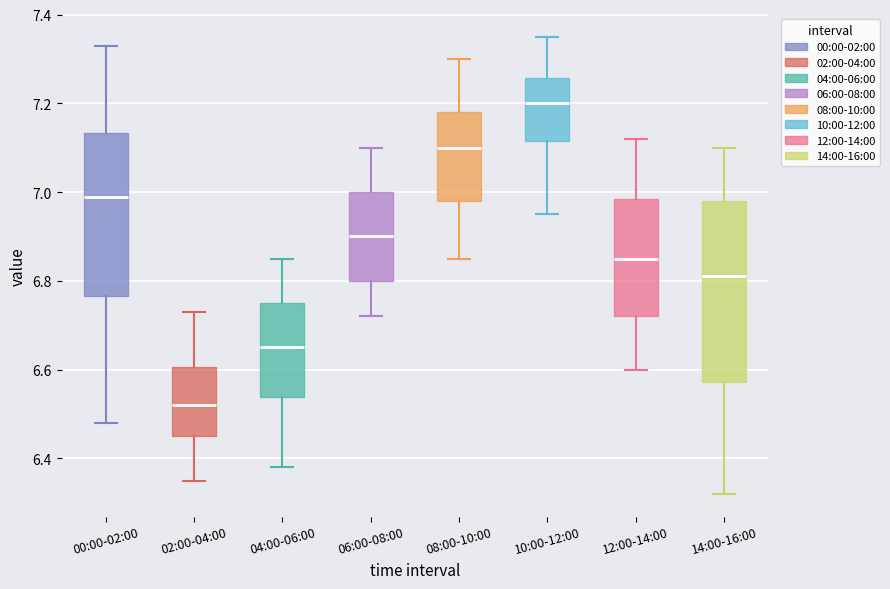

Which box's median line is the lowest?

02:00-04:00